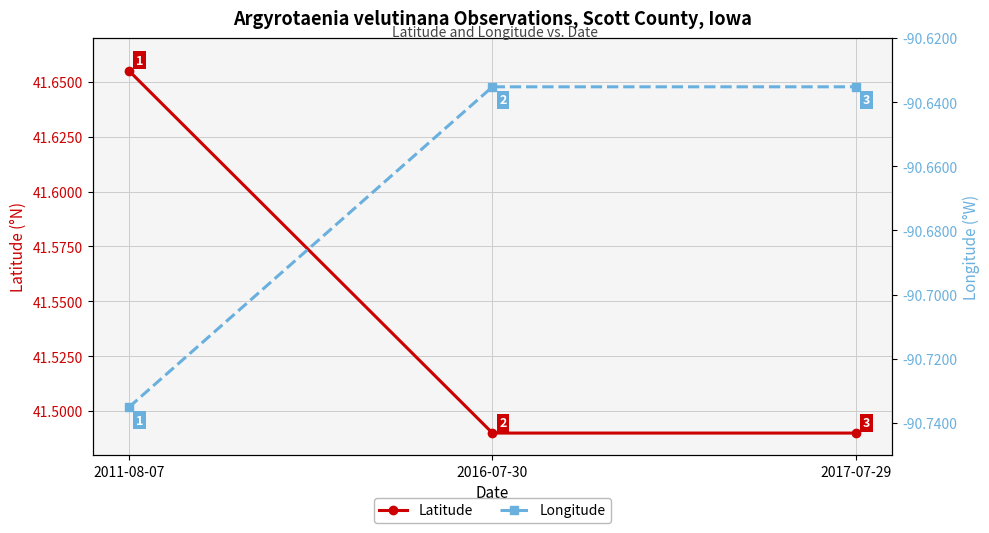

Is the value of Longitude at 2011-08-07 greater than the value of Latitude at 2011-08-07?

No